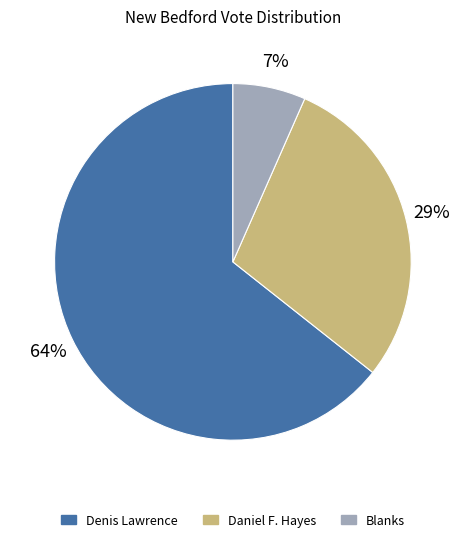

Do Denis Lawrence and Daniel F. Hayes together represent more than half of the pie?

Yes